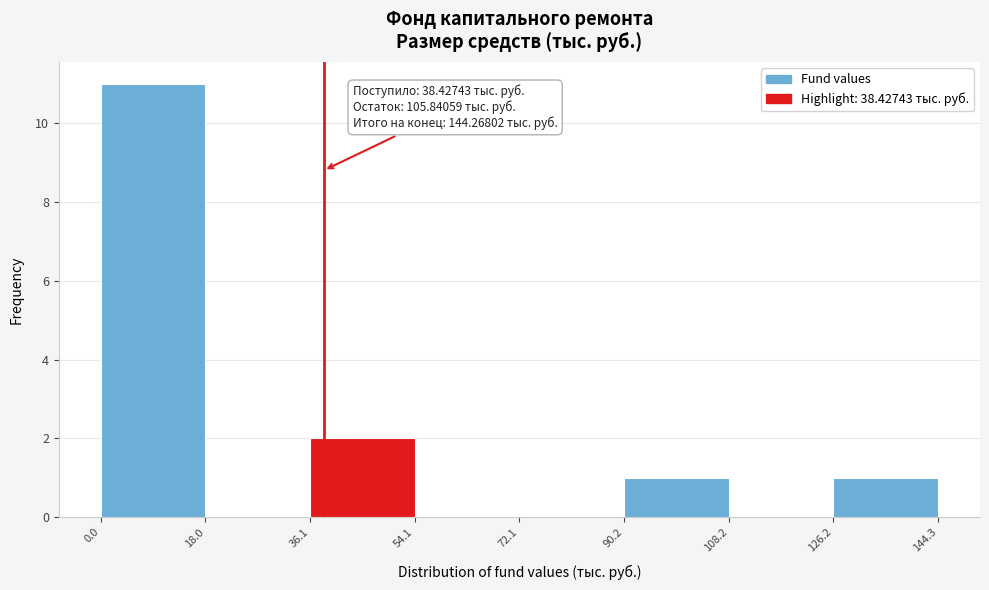

Over which range of the x-axis is the bar tallest?

0.0 to 18.0